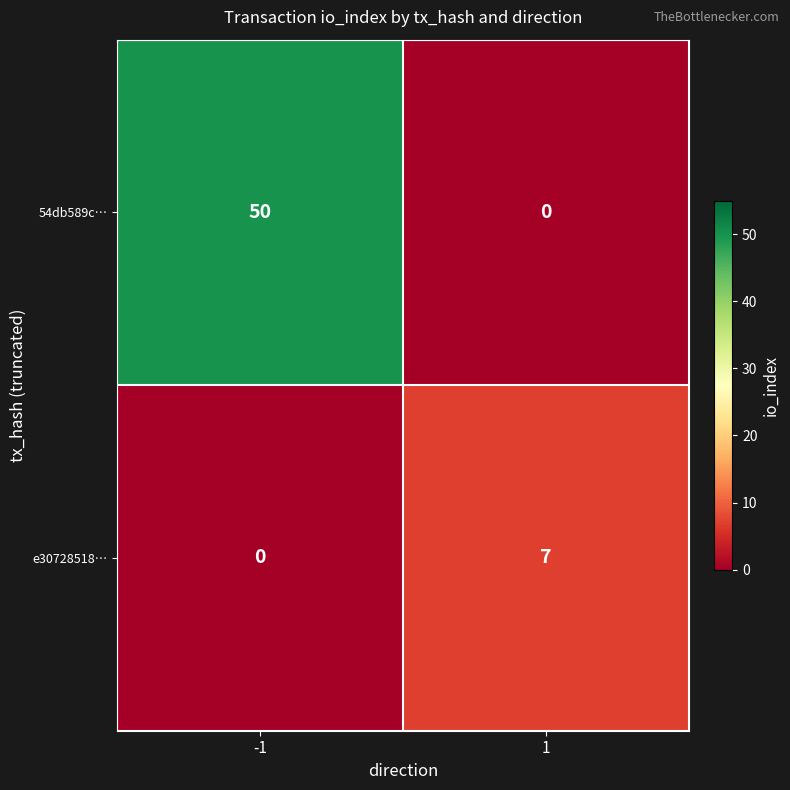

The value of e30728518… at -1 is 3. True or false?

False